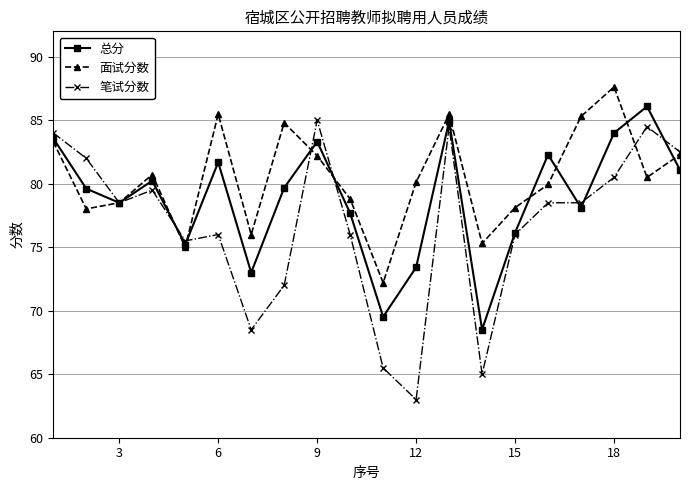

Does the chart display data point markers on the line(s)?

Yes